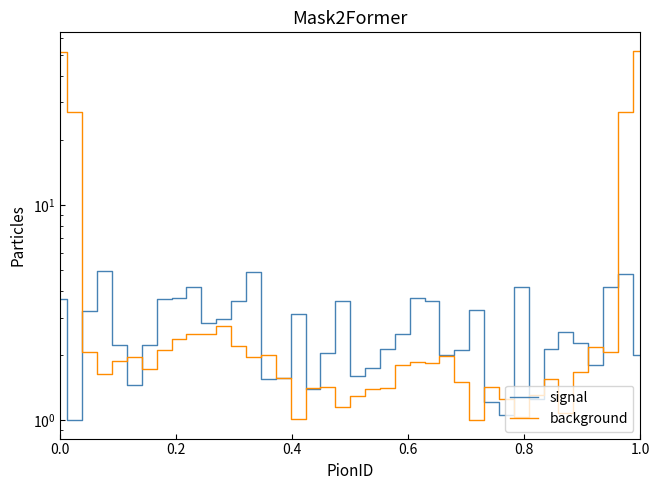

The signal series shows 7.9 at 0.6. True or false?

False